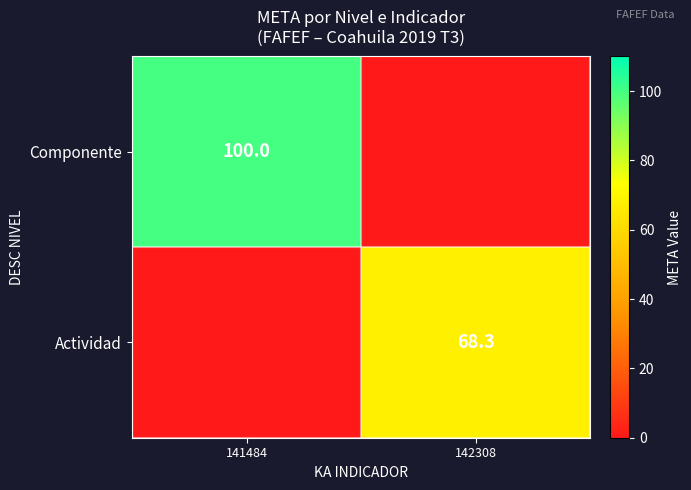

How many data points does each series have?

2